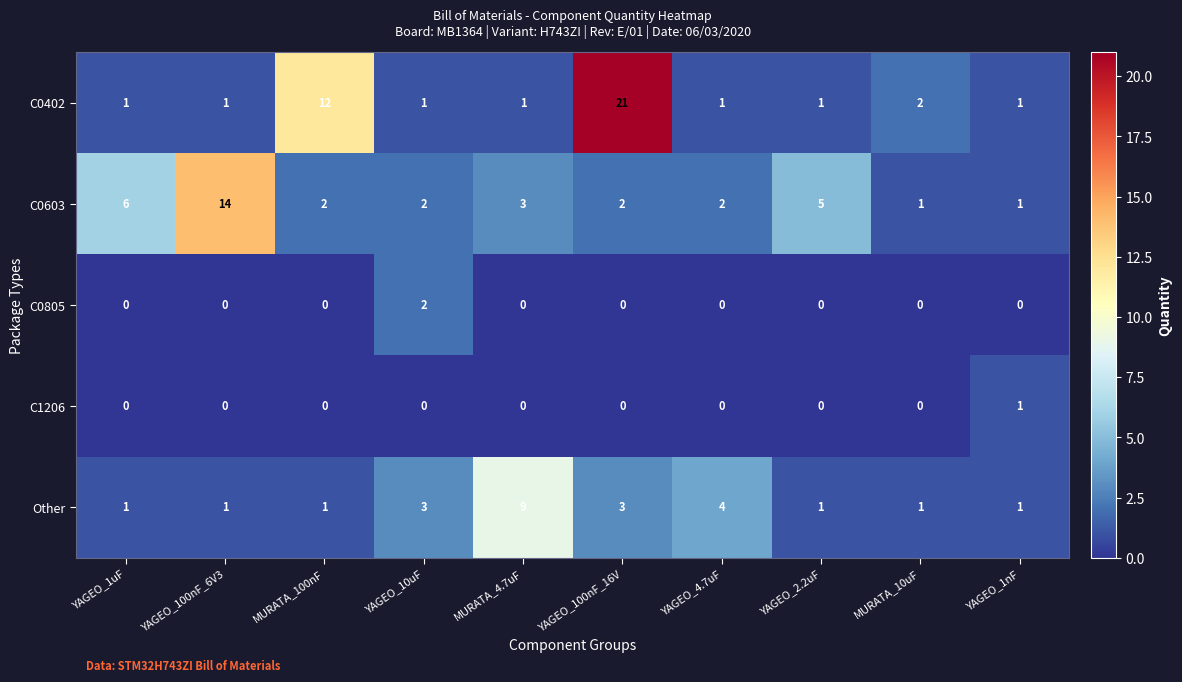

What is the spread (max minus min) of values at YAGEO_100nF_16V?

21